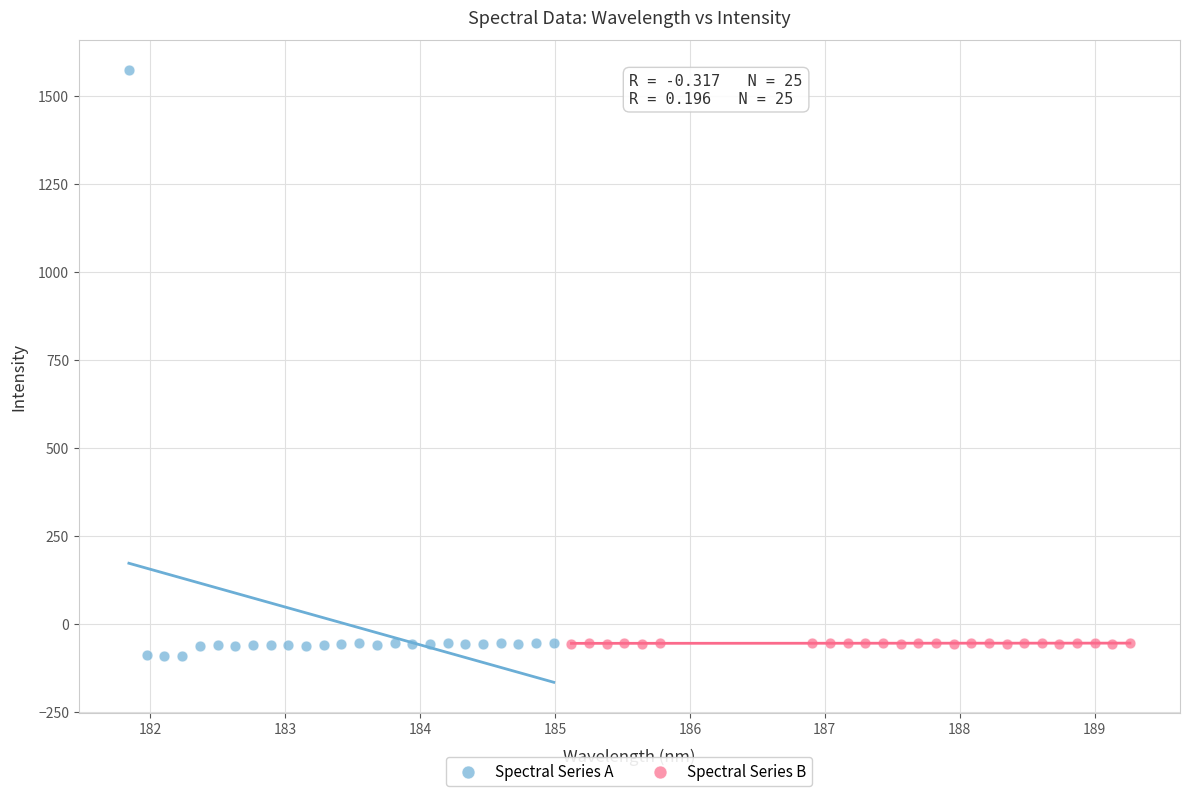

Which series reaches the minimum Y coordinate?

Spectral Series A